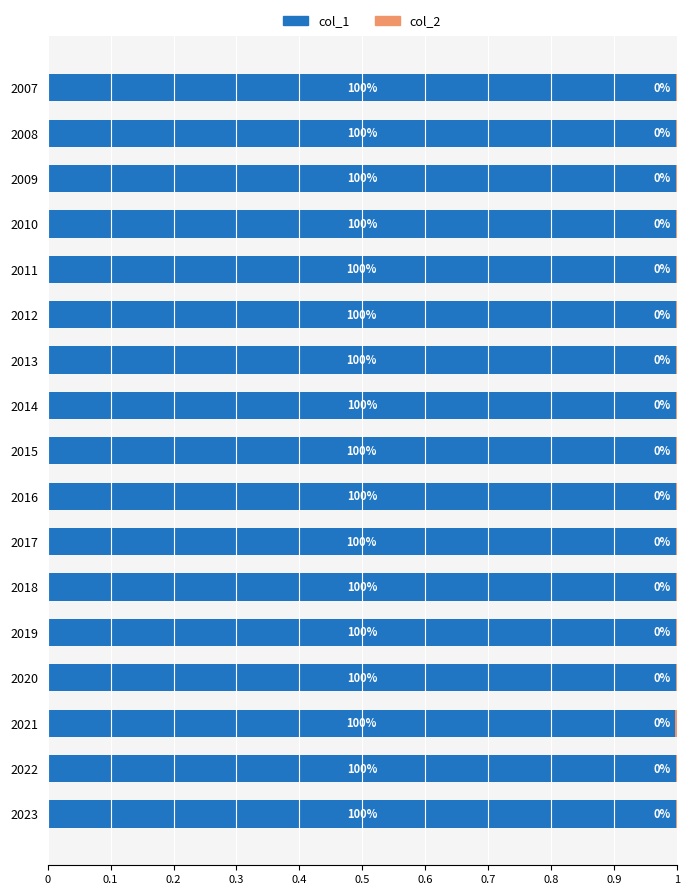

At which label does col_1 reach its peak?

2010